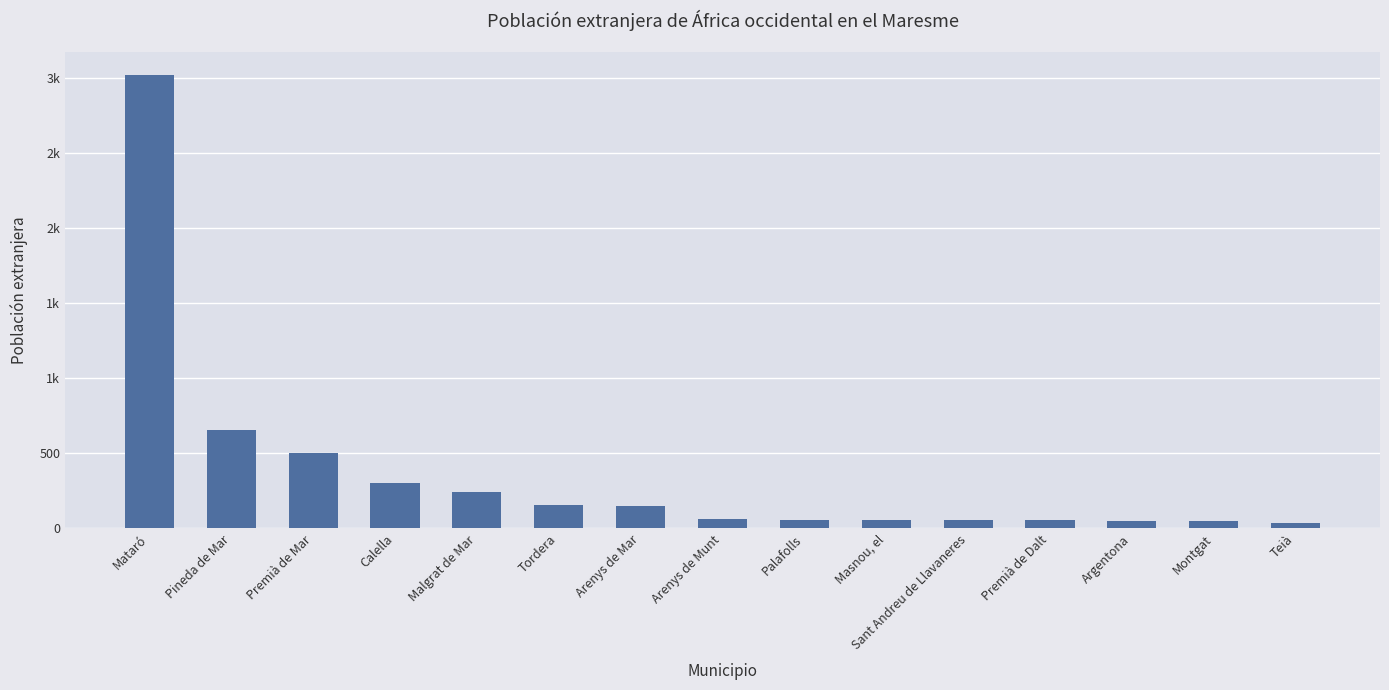

Reading right to left, transcribe all the data shown in this chart.

Teià=38	Montgat=49	Argentona=50	Premià de Dalt=55	Sant Andreu de Llavaneres=56	Masnou, el=58	Palafolls=58	Arenys de Munt=60	Arenys de Mar=151	Tordera=157	Malgrat de Mar=242	Calella=304	Premià de Mar=503	Pineda de Mar=657	Mataró=3022